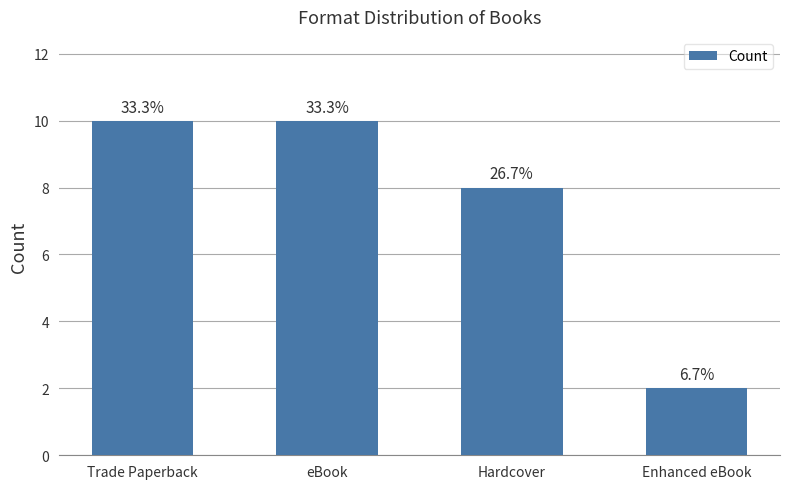

At which category does the chart reach its minimum across all series?

Enhanced eBook